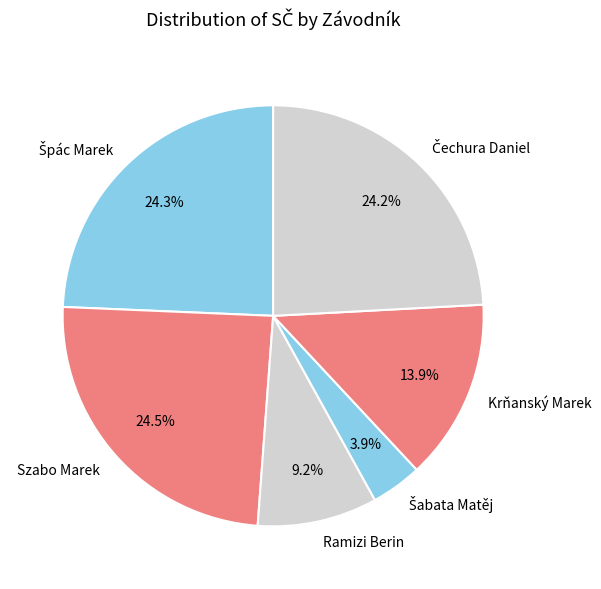

What percentage is NOT represented by Ramizi Berin?

90.8%